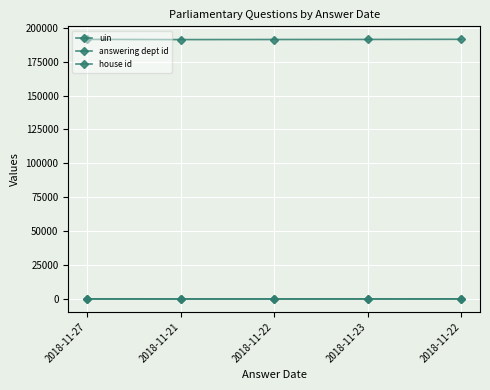

How many series are shown in this chart?

3